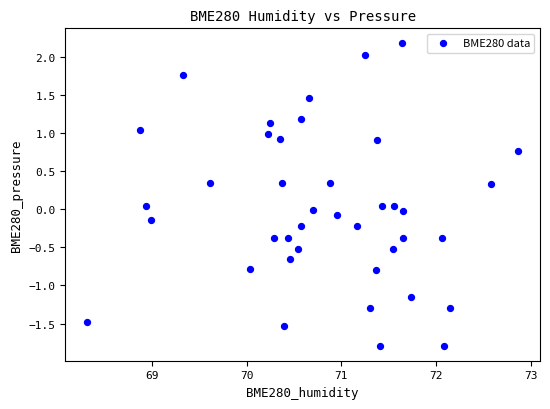

What is the range of X values (max minus min)?

4.6